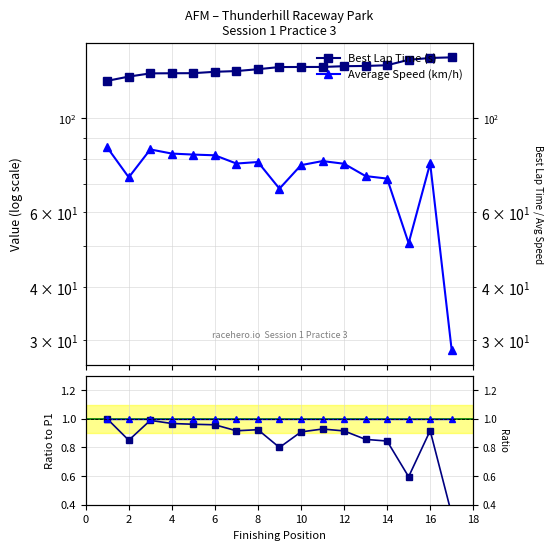

What is the sum of all Best Lap Time (s) values?

2226.1